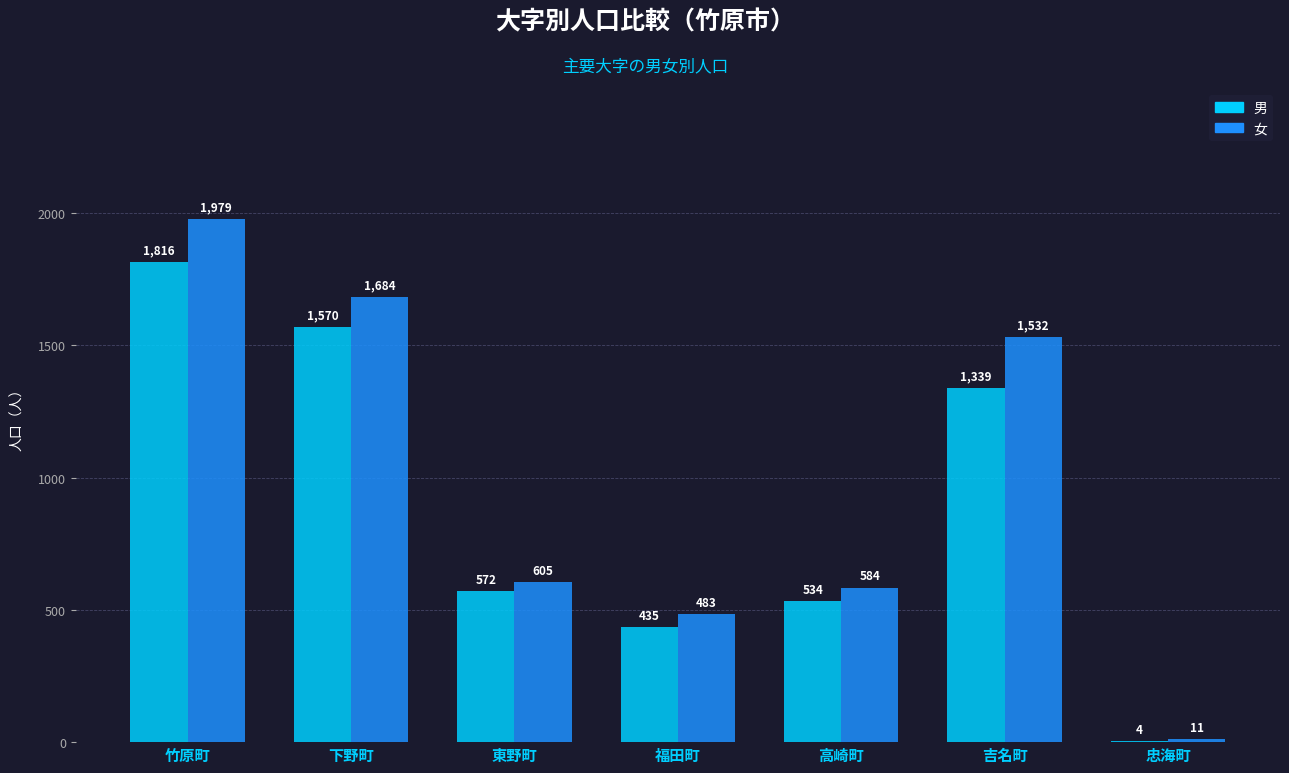

True or false: 女 has a value of 584 at 高崎町.

True